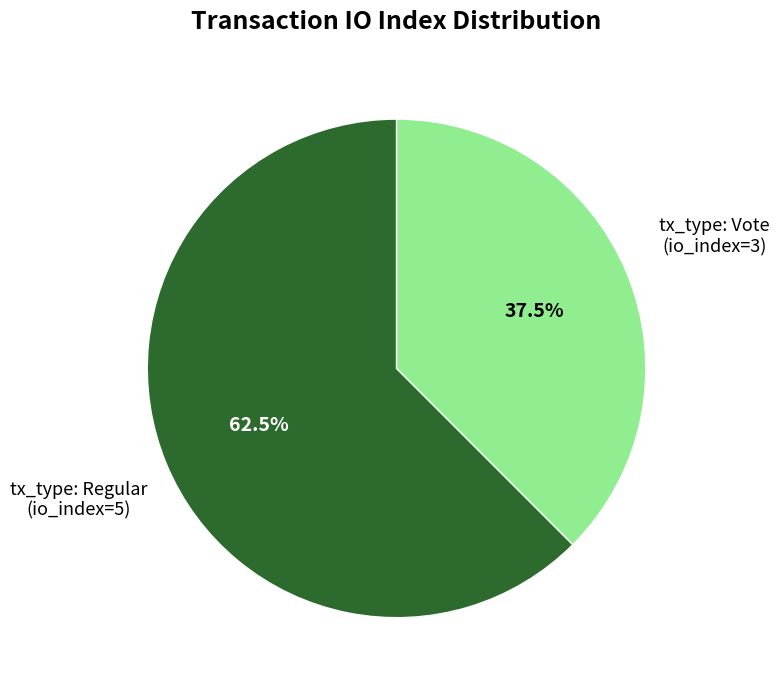

Is there any slice that represents more than half of the pie?

Yes